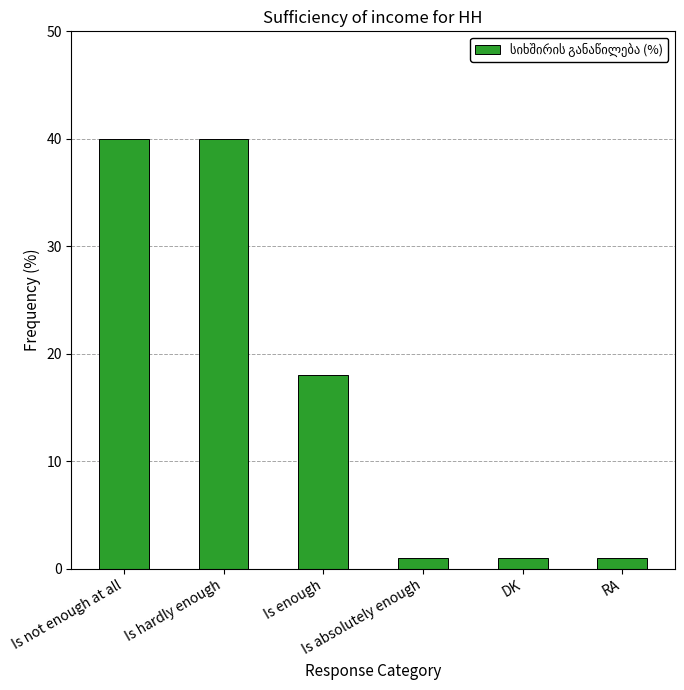

Reading left to right, transcribe all the data shown in this chart.

Is not enough at all=40	Is hardly enough=40	Is enough=18	Is absolutely enough=1	DK=1	RA=1